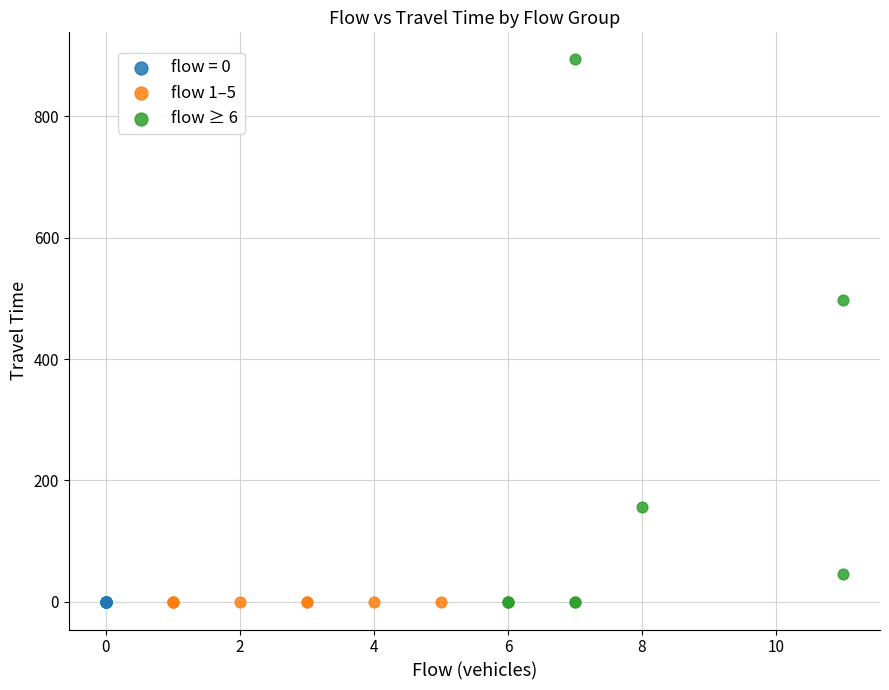

Which series contains the highest Y value?

flow ≥ 6